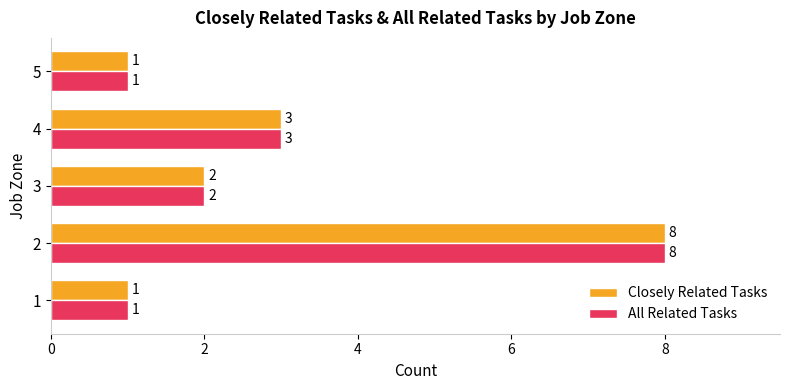

Is the value of All Related Tasks at 3 greater than the value of Closely Related Tasks at 2?

No